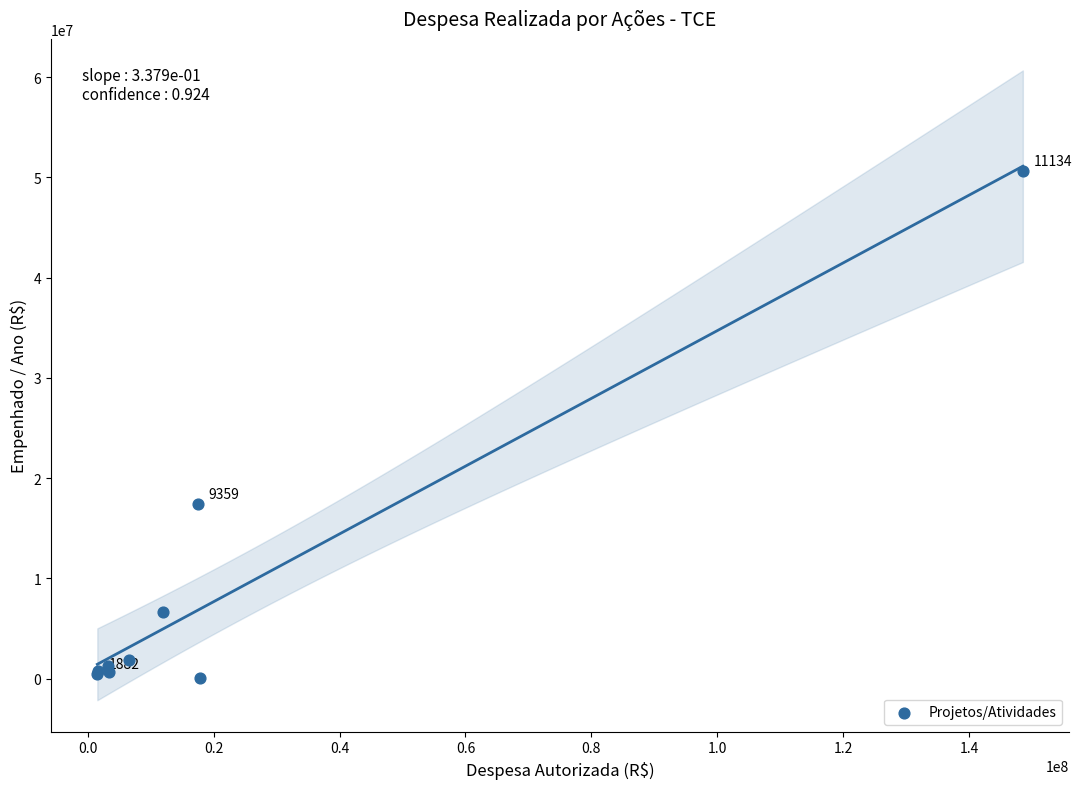

What Y value in the scatter plot is closest to 25376372?

17475479.1